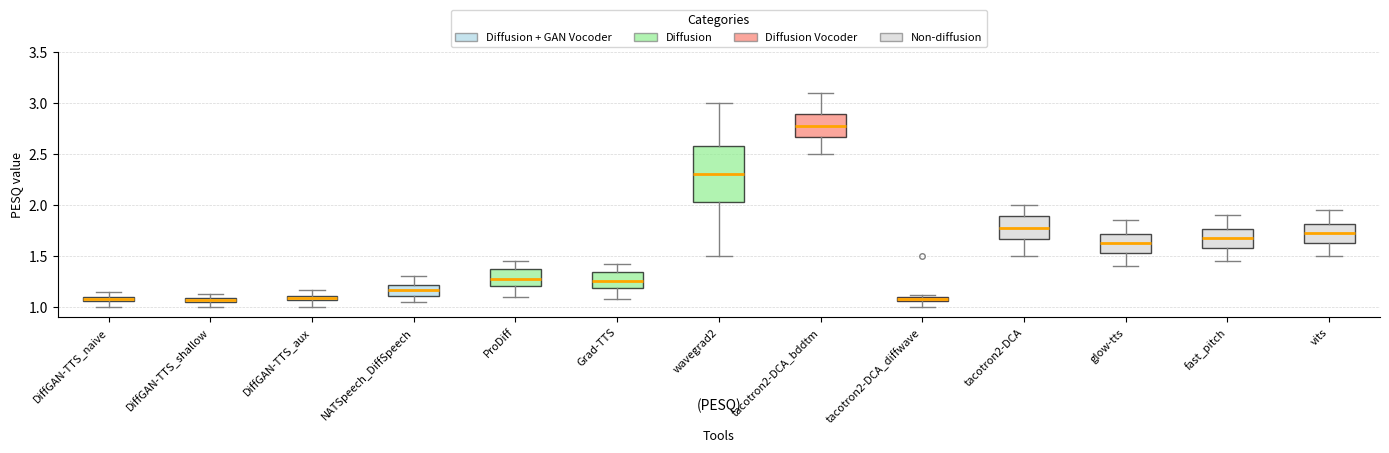

Where does the upper whisker of the box for fast_pitch end on the y-axis? The values are not printed on the chart, so give them approximately, as read against the axis.

1.90